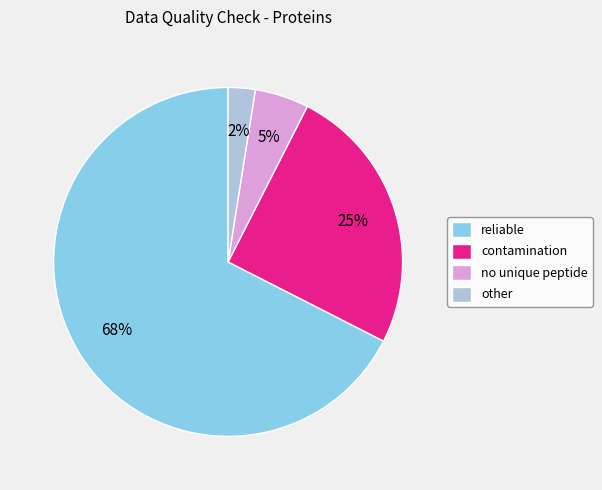

Count the number of slices in the pie.

4